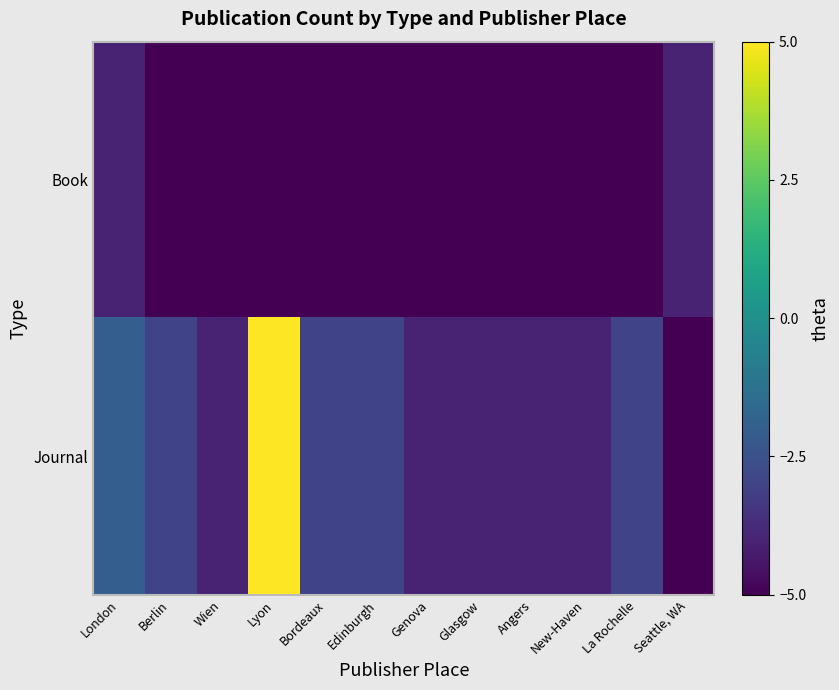

Which category has the highest value across all series?

Lyon